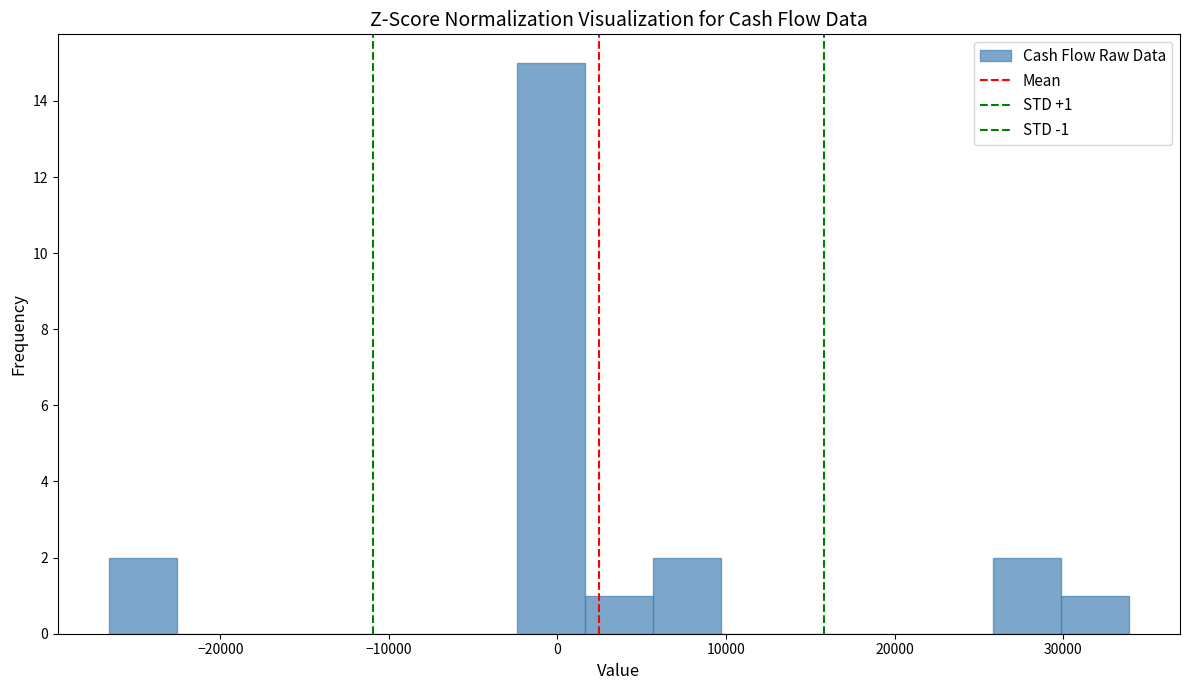

Which range on the x-axis has the tallest bar?

-2000 to 2000